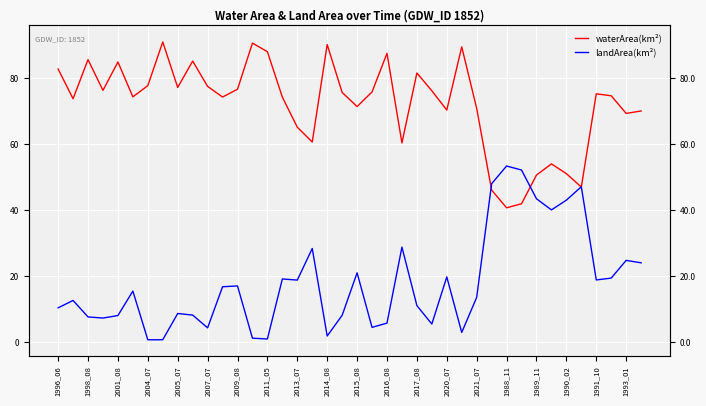

Does the chart display data point markers on the line(s)?

No